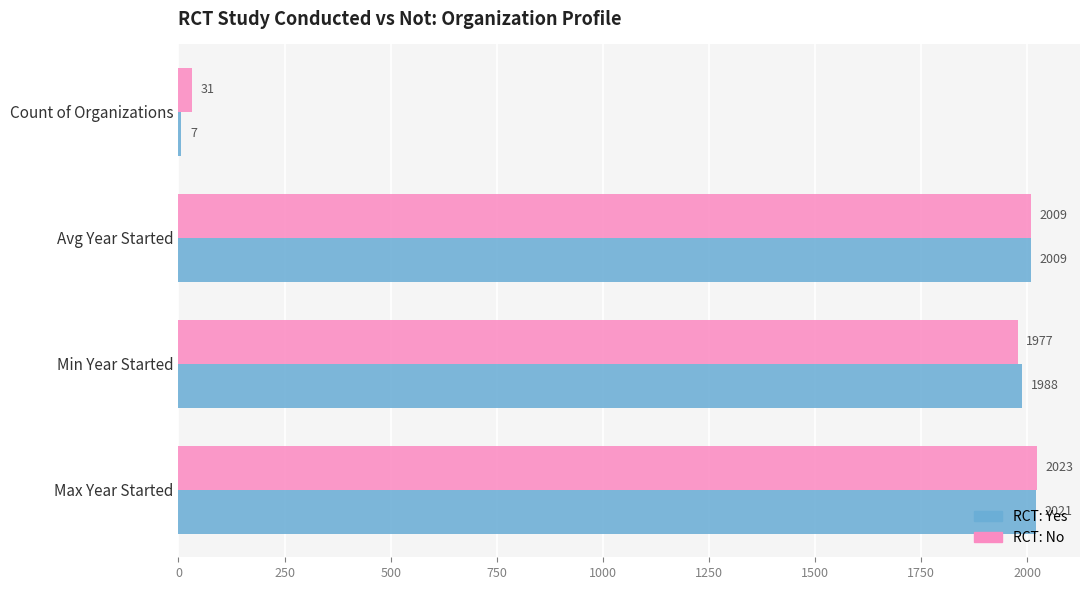

How many data points does each series have?

4